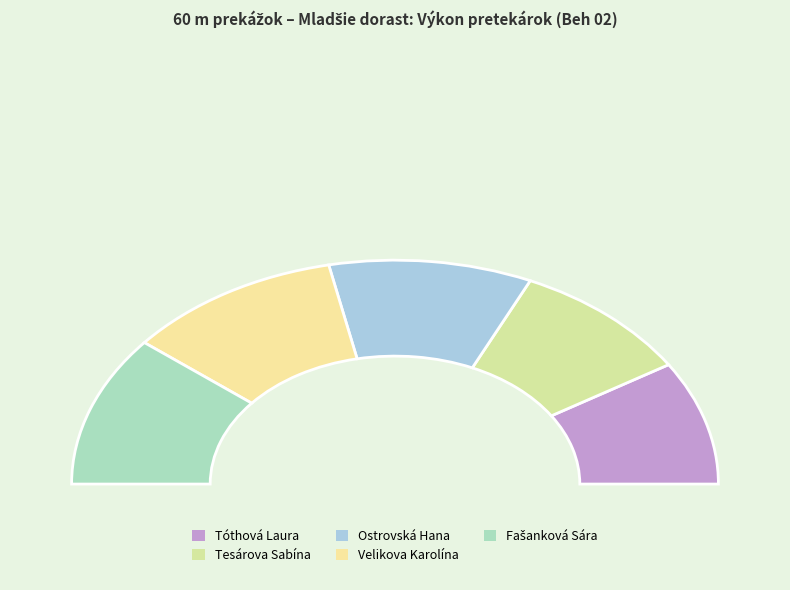

What is the change in value from Velikova Karolína to Fašanková Sára?

+0.1